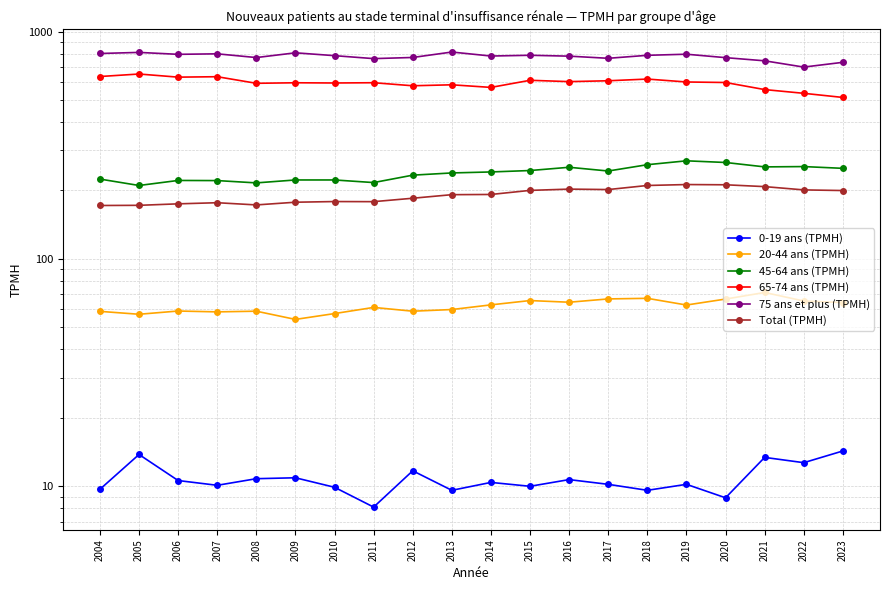

Reading right to left, extract all data points from this chart.

0-19 ans (TPMH): 14.3	12.7	13.4	8.9	10.2	9.6	10.2	10.7	10.0	10.4	9.6	11.7	8.1	9.9	10.9	10.8	10.1	10.6	13.8	9.7
20-44 ans (TPMH): 64.3	65.3	71.2	66.6	62.7	67.1	66.7	64.5	65.6	62.8	59.9	58.9	61.2	57.5	54.2	58.9	58.5	59.0	57.1	58.8
45-64 ans (TPMH): 250.3	254.8	254.0	265.6	270.1	259.7	243.6	253.0	244.8	241.3	238.9	233.6	216.7	222.5	222.5	216.0	221.1	221.4	210.4	224.5
65-74 ans (TPMH): 513.2	535.1	555.7	597.0	600.2	618.2	607.6	602.4	610.5	568.1	583.3	577.6	595.7	594.1	595.4	592.2	633.1	630.3	650.6	634.3
75 ans et plus (TPMH): 732.4	697.9	743.7	767.9	795.1	786.3	762.9	779.6	786.6	780.6	812.8	769.3	760.4	783.5	806.4	768.6	798.2	794.2	809.8	800.9
Total (TPMH): 199.9	201.2	208.0	211.9	212.4	210.4	201.9	202.8	200.2	192.1	191.7	184.9	178.6	178.8	177.6	172.8	176.7	174.7	172.1	171.8